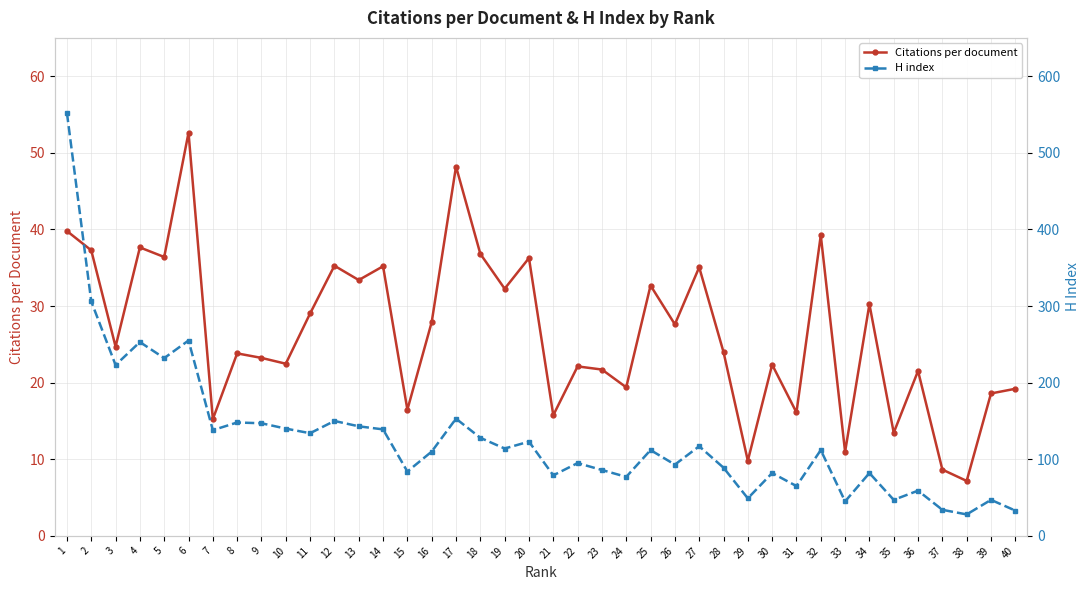

How many data points does each series have?

40